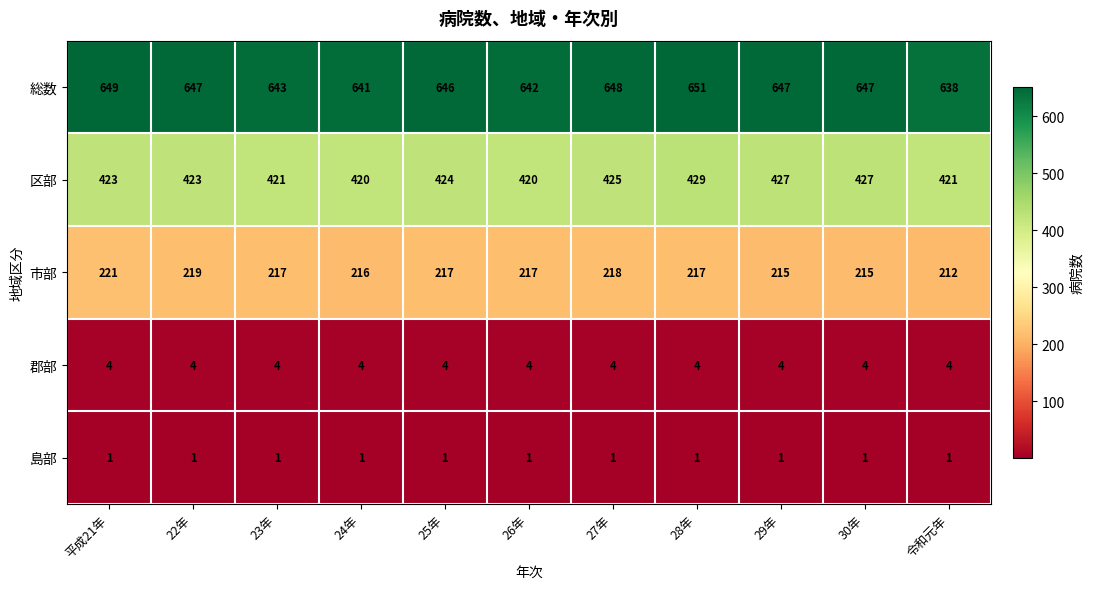

Which label corresponds to the largest value in the chart?

28年